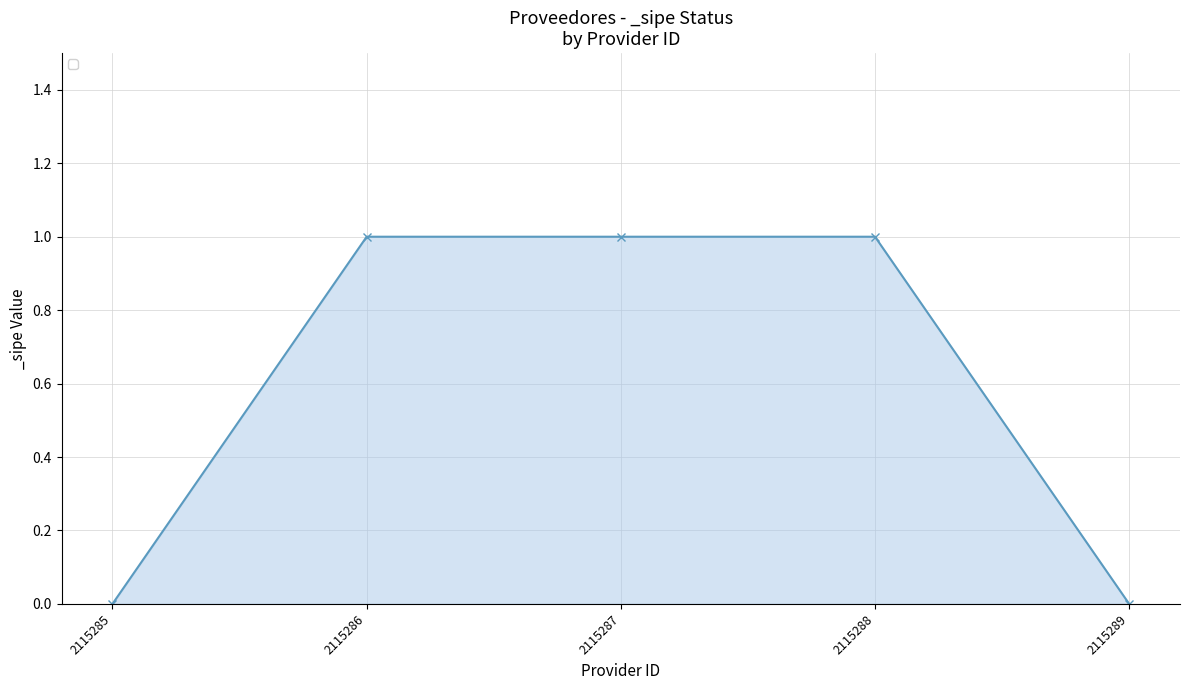

True or false: the data shows 0 at 2115289.

True